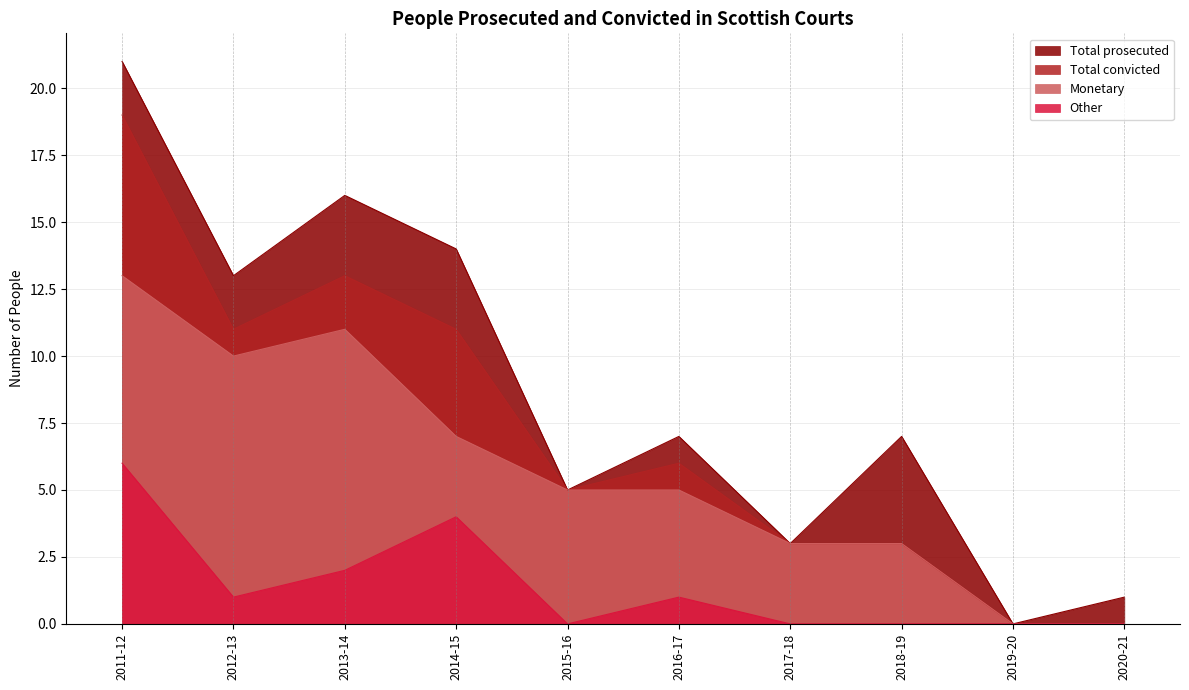

At how many categories does at least one series exceed 16?

1